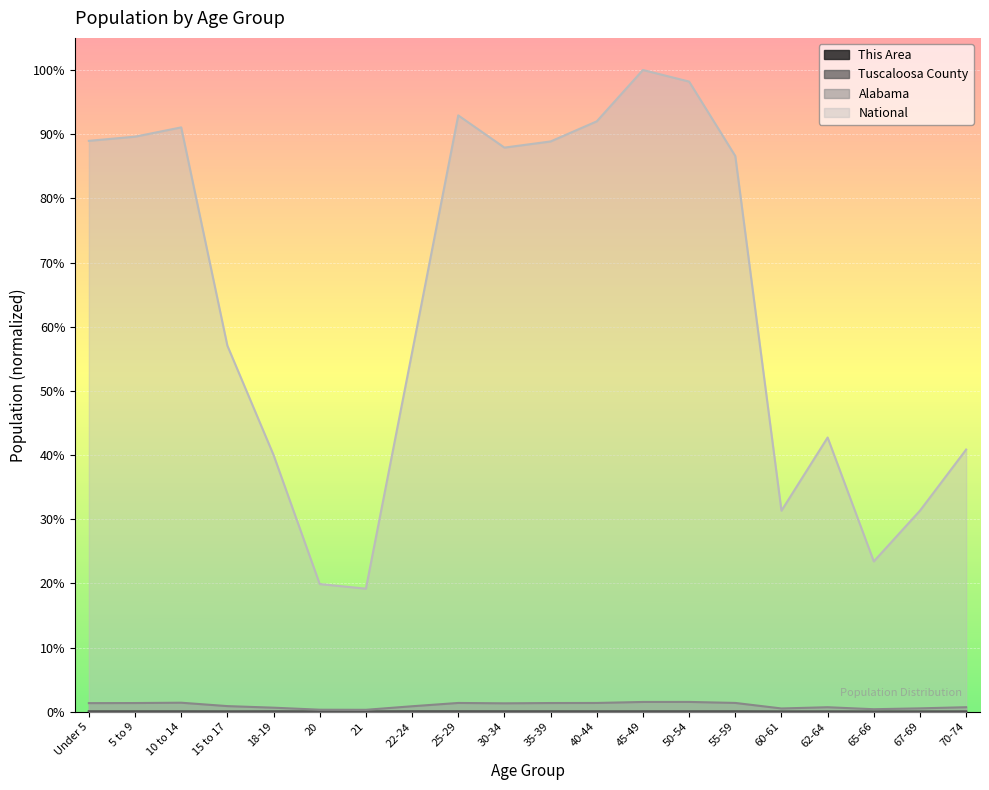

Between 15 to 17 and 21, which series saw the biggest shift?

National